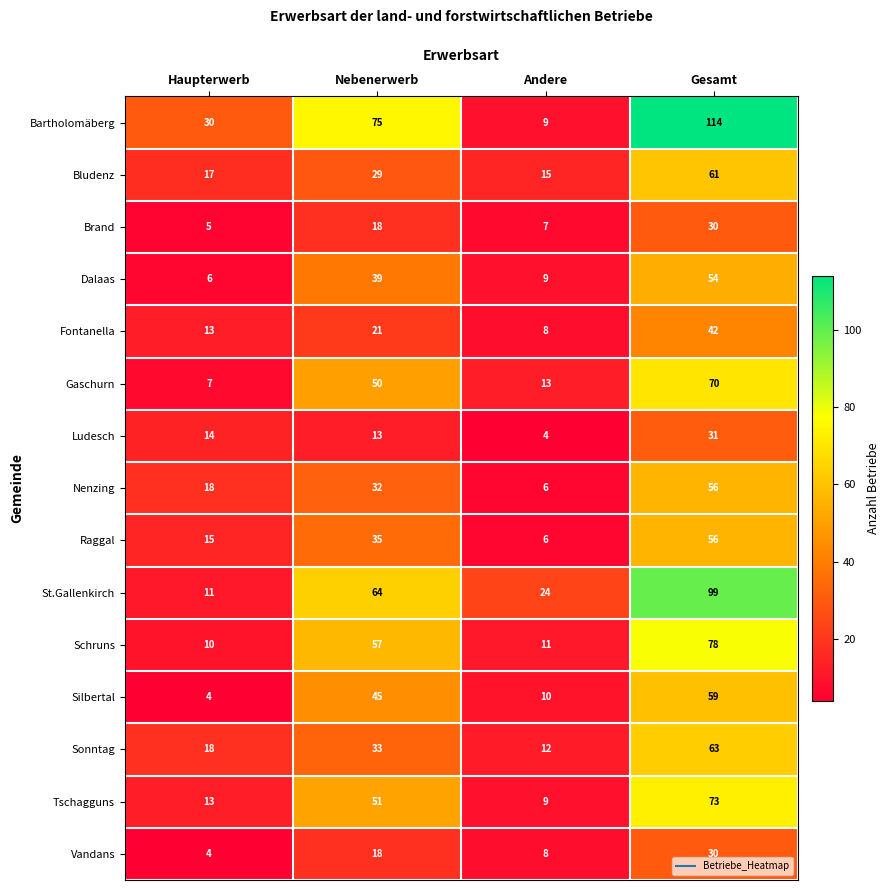

What is the sum of all Nenzing values?

112